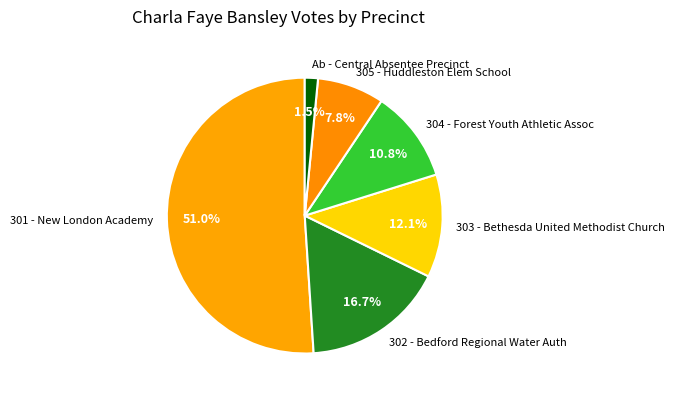

Is it true that 301 - New London Academy is 65% of the pie?

False